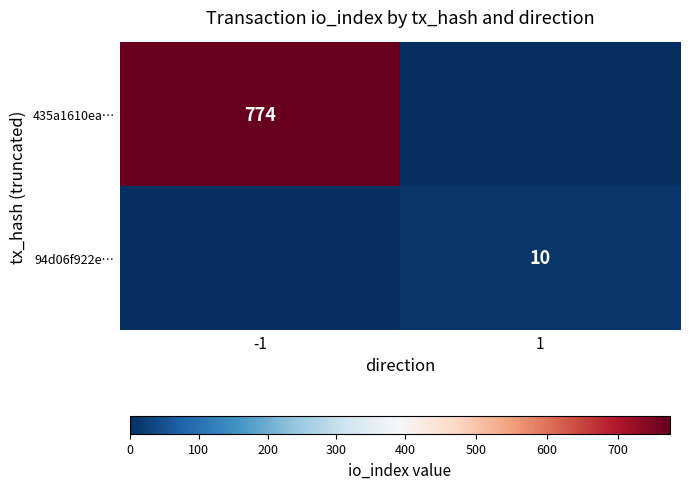

Is the value of 435a1610ea… at -1 greater than the value of 94d06f922e… at 1?

Yes